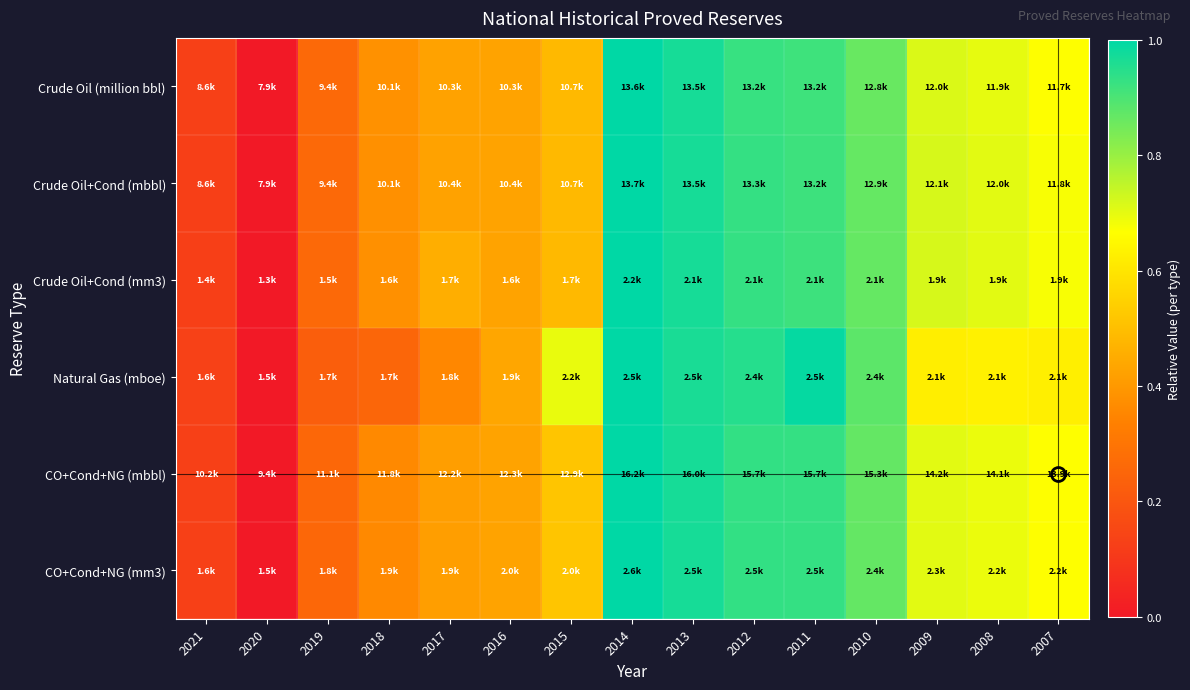

Reading left to right, list all the values displayed in this chart.

Crude Oil (million bbl): 2021=0.1	2020=0.0	2019=0.3	2018=0.4	2017=0.4	2016=0.4	2015=0.5	2014=1.0	2013=1.0	2012=0.9	2011=0.9	2010=0.9	2009=0.7	2008=0.7	2007=0.7
Crude Oil+Cond (mbbl): 2021=0.1	2020=0.0	2019=0.3	2018=0.4	2017=0.4	2016=0.4	2015=0.5	2014=1.0	2013=1.0	2012=0.9	2011=0.9	2010=0.9	2009=0.7	2008=0.7	2007=0.7
Crude Oil+Cond (mm3): 2021=0.1	2020=0.0	2019=0.3	2018=0.4	2017=0.5	2016=0.4	2015=0.5	2014=1.0	2013=1.0	2012=0.9	2011=0.9	2010=0.9	2009=0.7	2008=0.7	2007=0.7
Natural Gas (mboe): 2021=0.1	2020=0.0	2019=0.2	2018=0.3	2017=0.4	2016=0.4	2015=0.7	2014=1.0	2013=1.0	2012=0.9	2011=1.0	2010=0.9	2009=0.6	2008=0.6	2007=0.6
CO+Cond+NG (mbbl): 2021=0.1	2020=0.0	2019=0.3	2018=0.4	2017=0.4	2016=0.4	2015=0.5	2014=1.0	2013=1.0	2012=0.9	2011=0.9	2010=0.9	2009=0.7	2008=0.7	2007=0.7
CO+Cond+NG (mm3): 2021=0.1	2020=0.0	2019=0.3	2018=0.4	2017=0.4	2016=0.4	2015=0.5	2014=1.0	2013=1.0	2012=0.9	2011=0.9	2010=0.9	2009=0.7	2008=0.7	2007=0.7